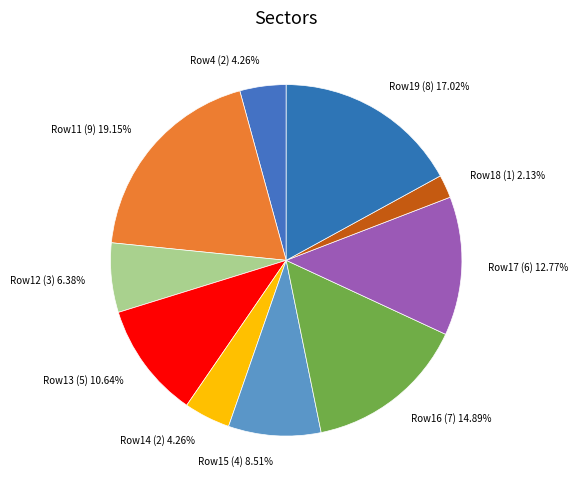

Does Row11 (9) account for over 50% of the chart?

No